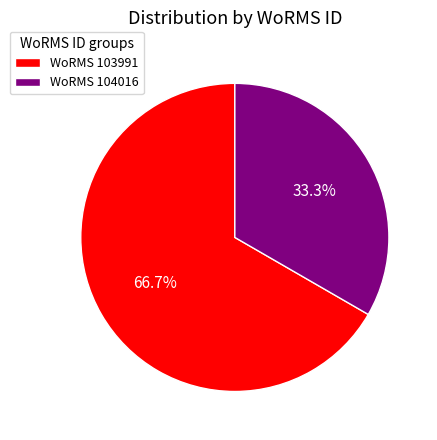

What is the largest slice in the pie chart?

WoRMS 103991